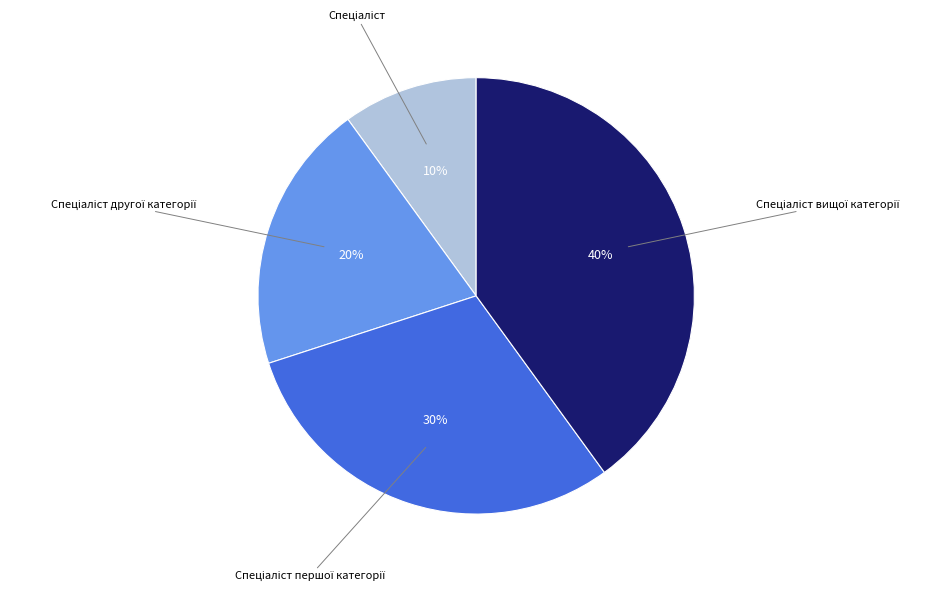

To the nearest percent, what is the difference between the largest and smallest slice percentages?

30%